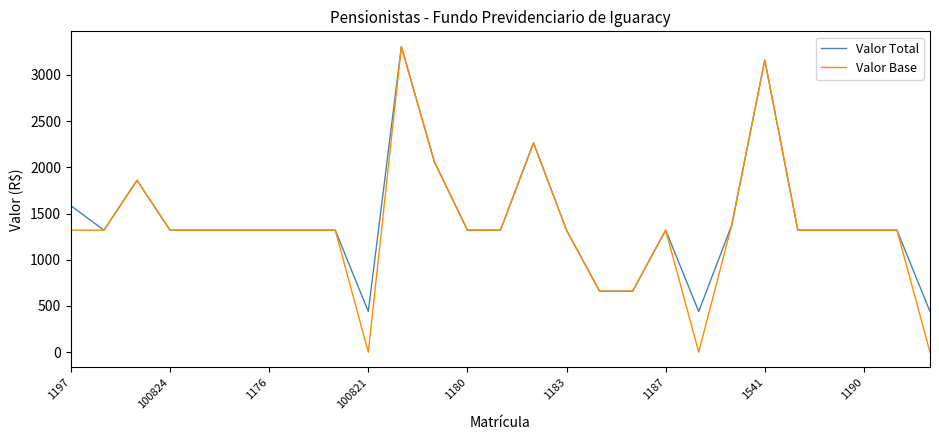

Which series has the widest spread of values?

Valor Base